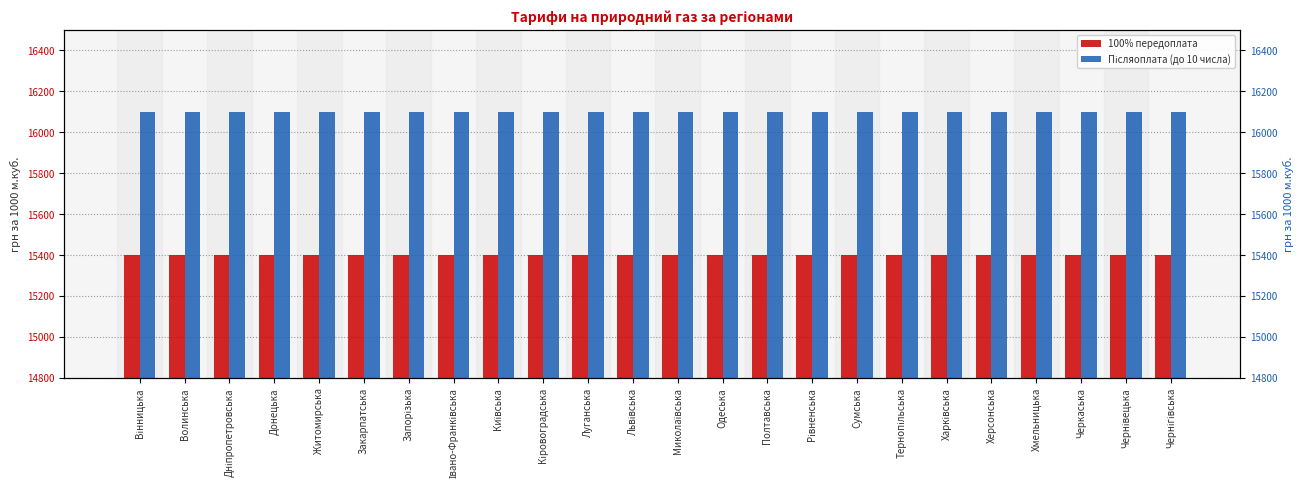

Where is Післяоплата (до 10 числа) nearest to the value 16100?

Вінницька